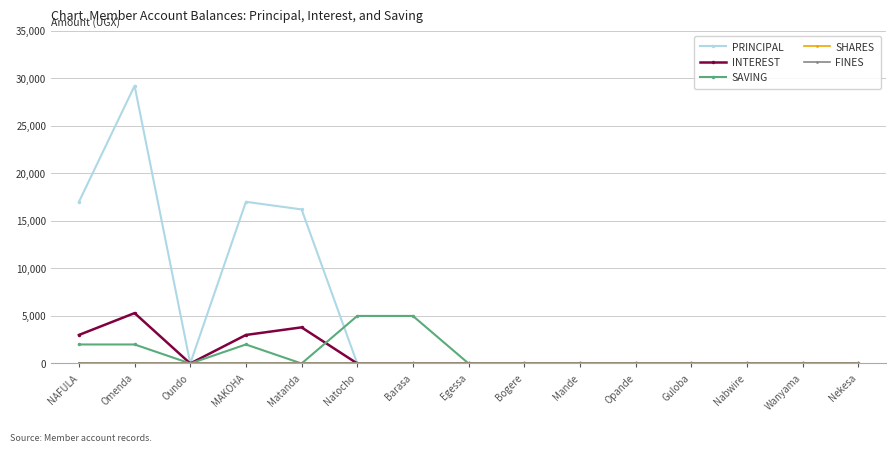

At which category does the chart reach its minimum across all series?

Oundo